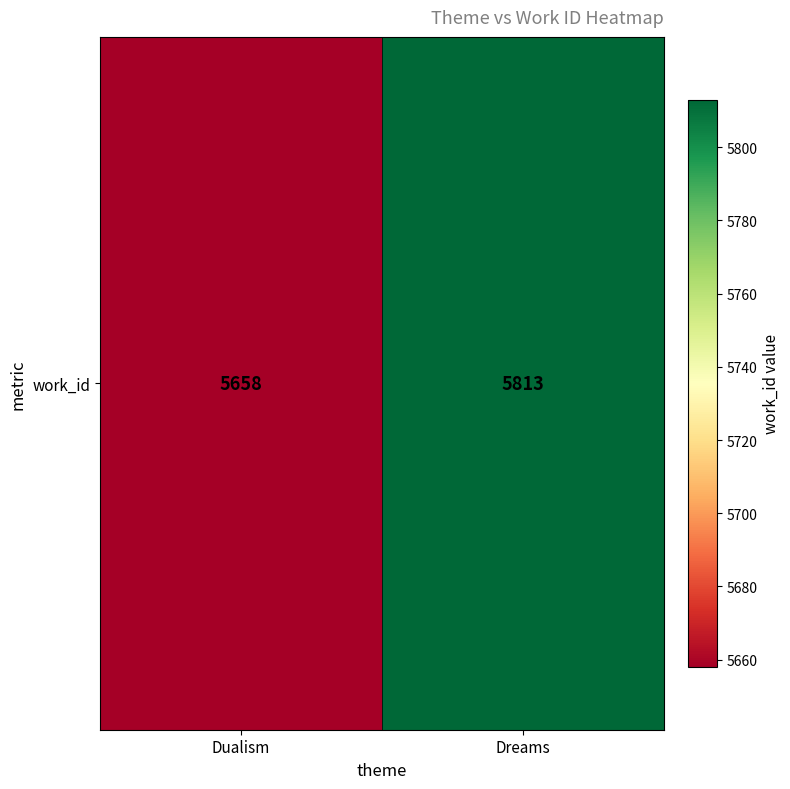

Reading left to right, what are all the values shown in this chart?

Dualism=5658	Dreams=5813